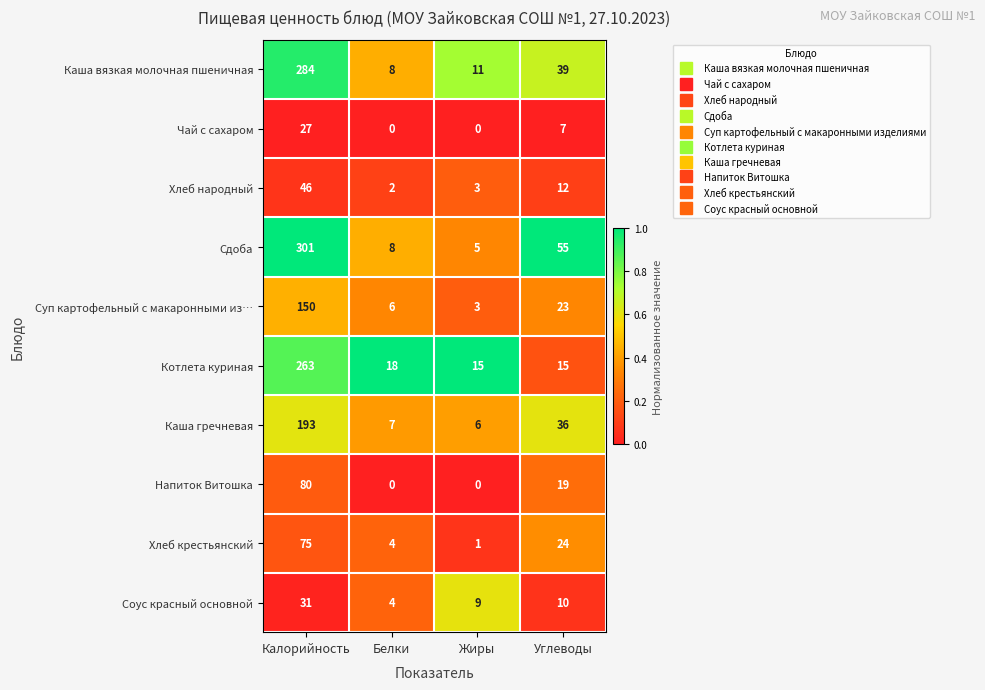

Rank the series by their maximum value, from highest to lowest.

Сдоба, Каша вязкая молочная пшеничная, Котлета куриная, Каша гречневая, Суп картофельный с макаронными из…, Напиток Витошка, Хлеб крестьянский, Хлеб народный, Соус красный основной, Чай с сахаром